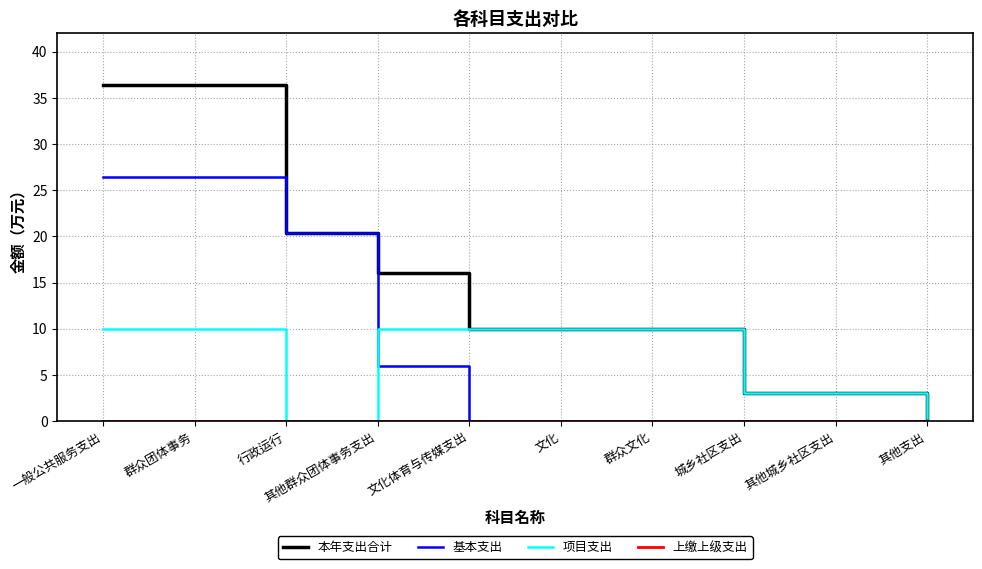

What position from the right is 文化?

5